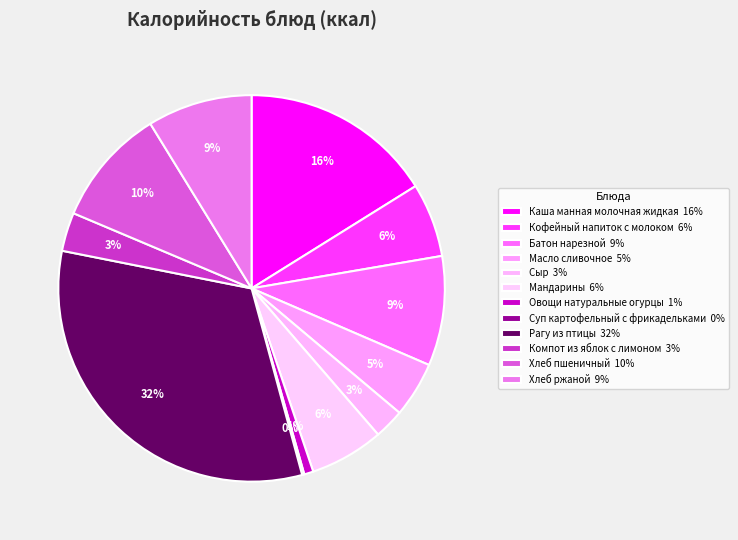

To the nearest percent, what portion does Батон нарезной represent?

9%